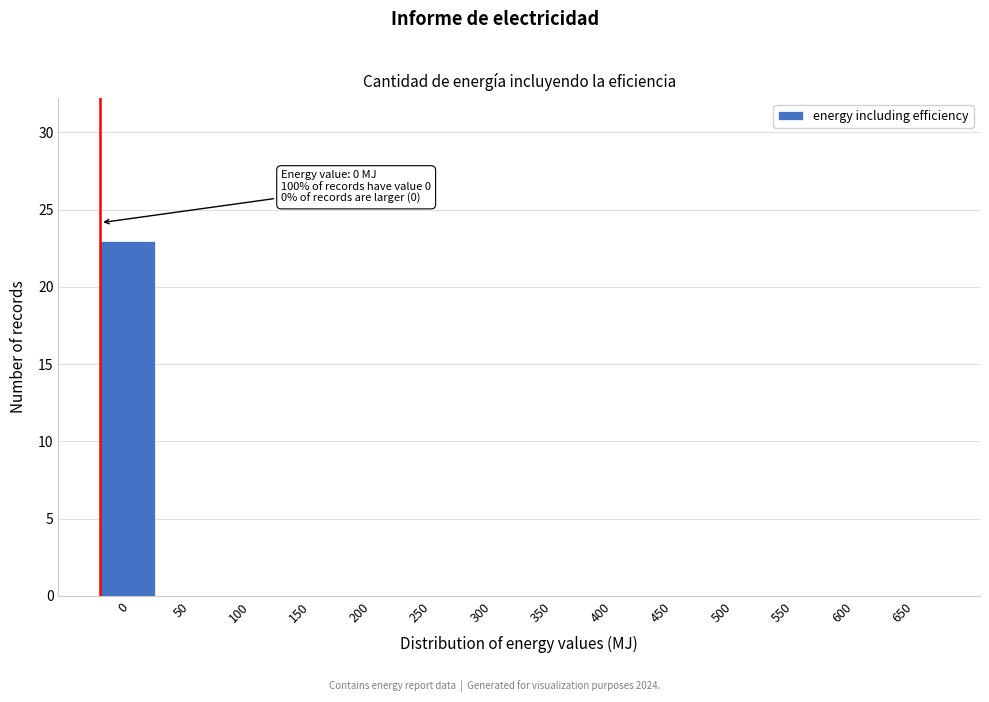

Reading left to right, list all the values displayed in this chart.

0=23	50=0	100=0	150=0	200=0	250=0	300=0	350=0	400=0	450=0	500=0	550=0	600=0	650=0